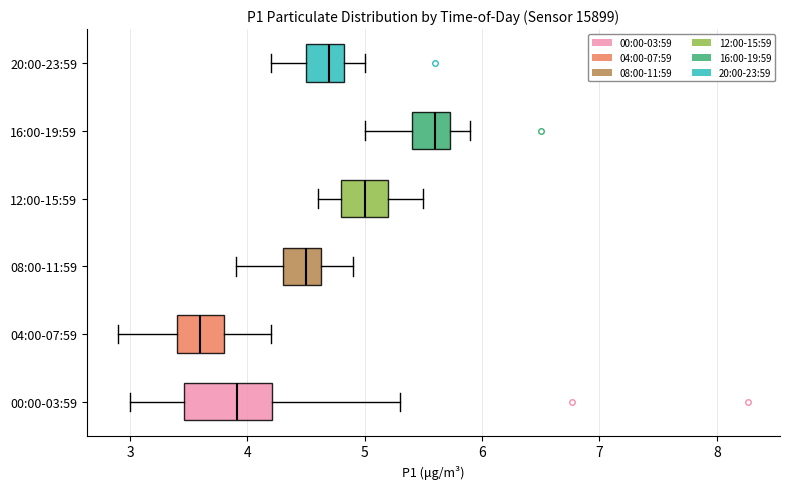

Which box's median line is the furthest to the right?

16:00-19:59